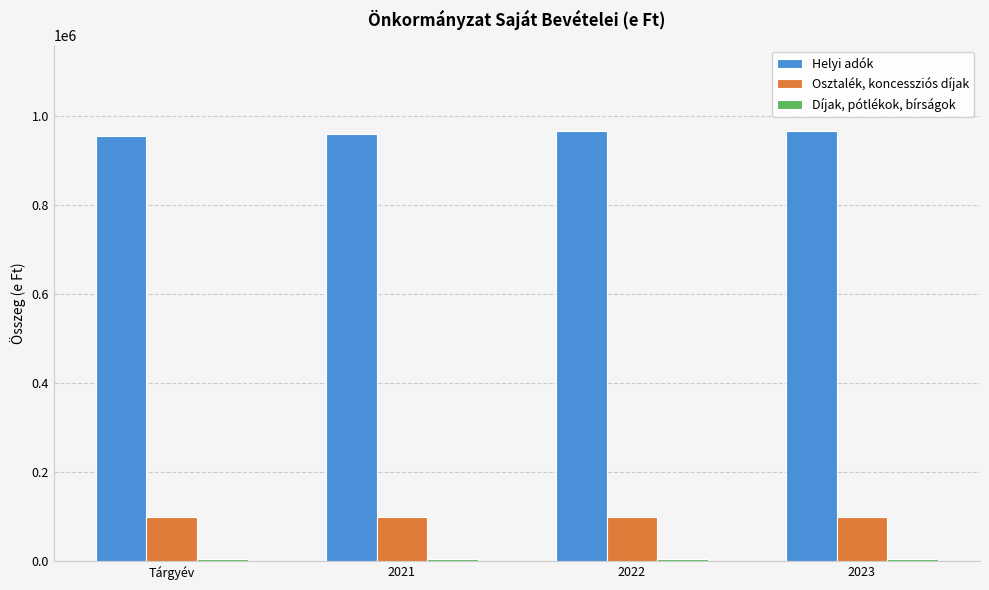

What is the label of the 4th bar from the left?

2023